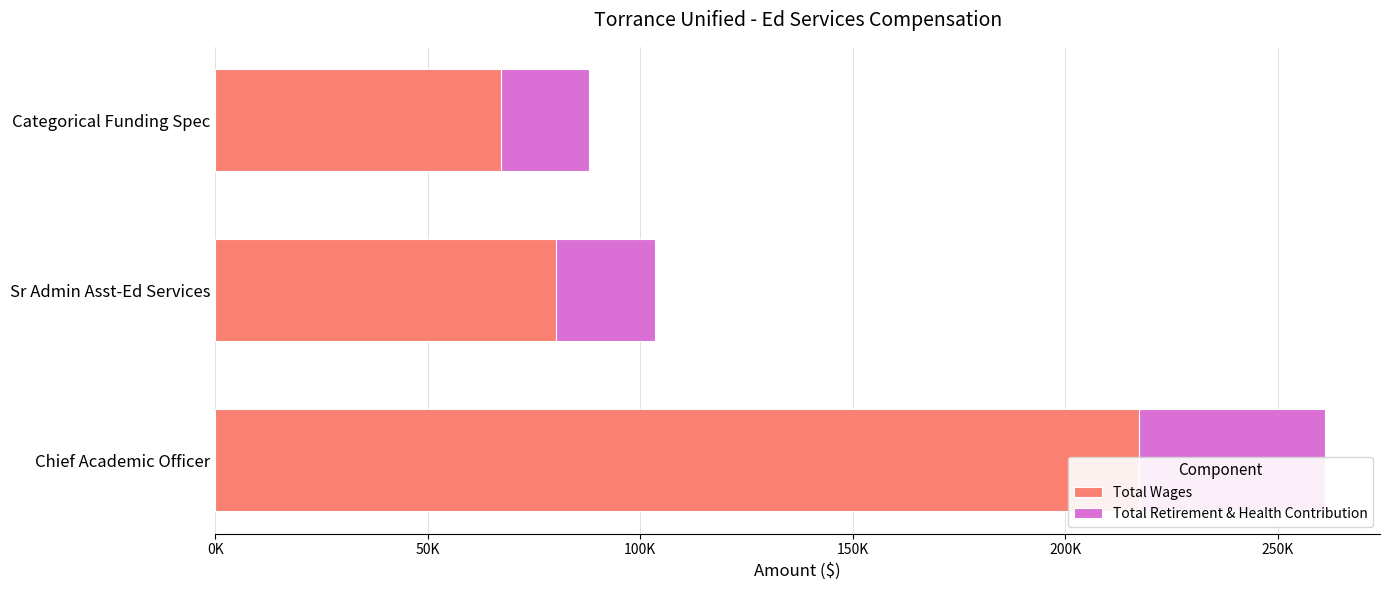

Rank the series by their maximum value, from lowest to highest.

Total Retirement & Health Contribution, Total Wages